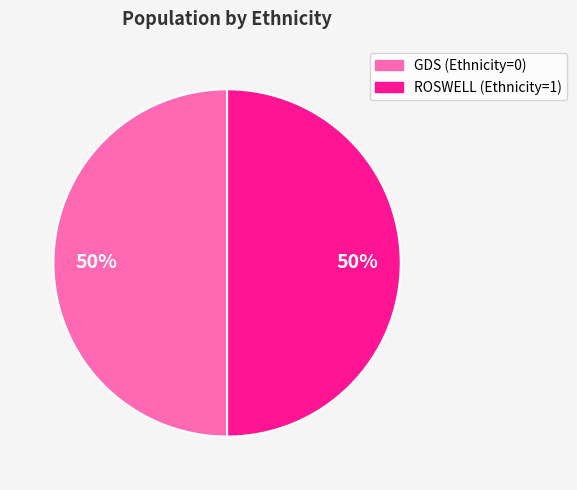

The GDS (Ethnicity=0) slice represents 1% of the pie. True or false?

False